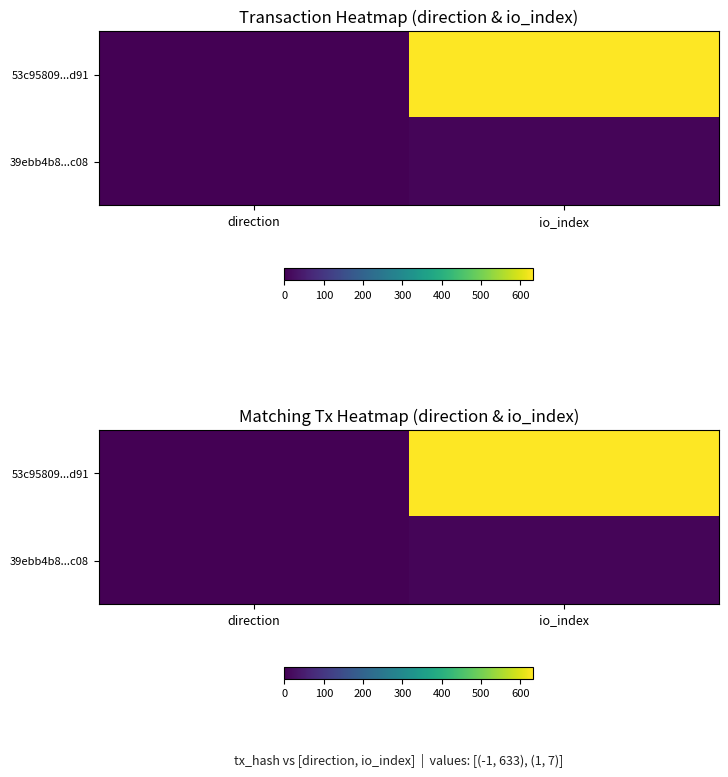

The value of 39ebb4b8...c08 at io_index is 9. True or false?

False